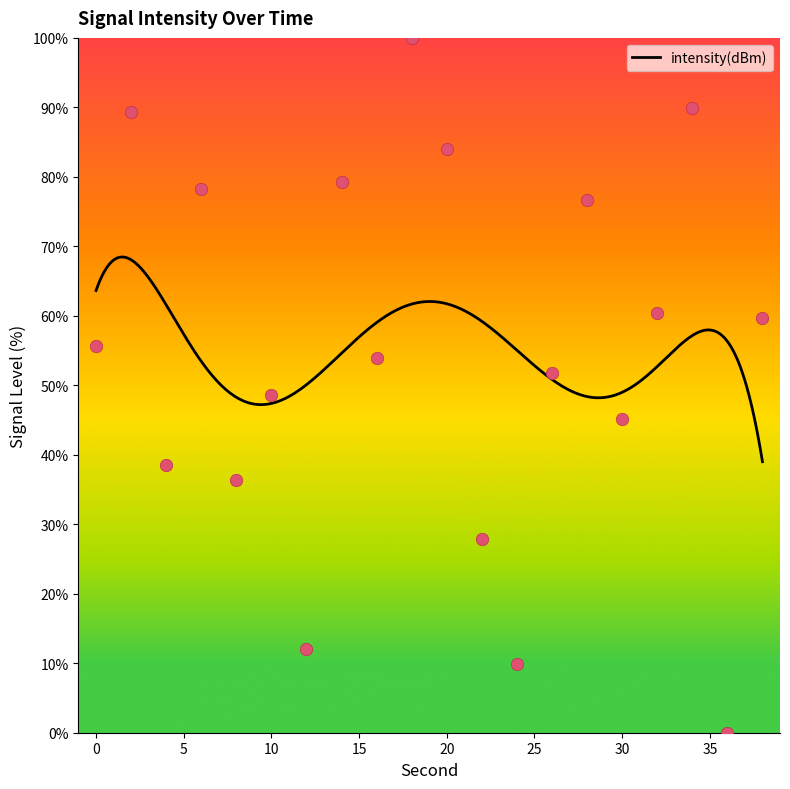

What is the ratio of the value at 24 to the value at 26?

0.2